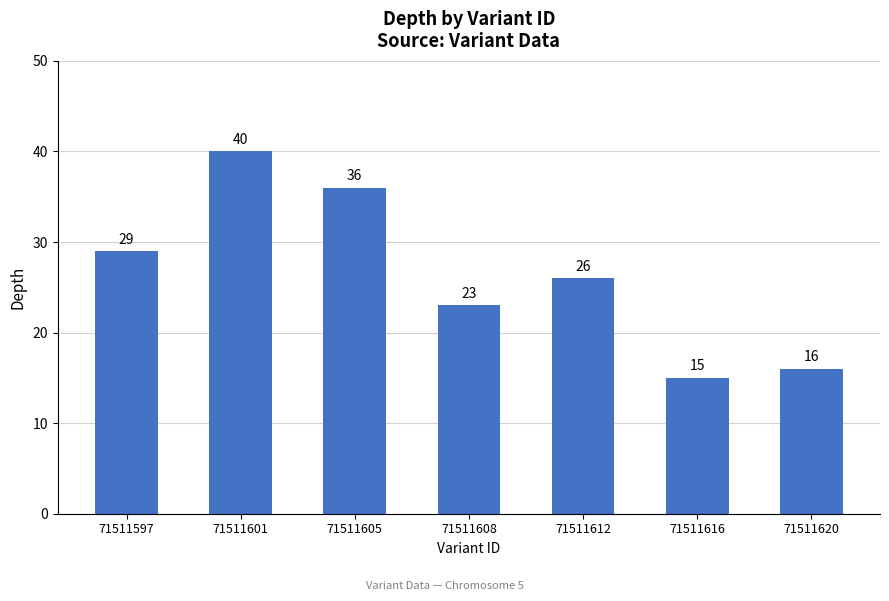

Reading left to right, transcribe all the data shown in this chart.

71511597=29	71511601=40	71511605=36	71511608=23	71511612=26	71511616=15	71511620=16